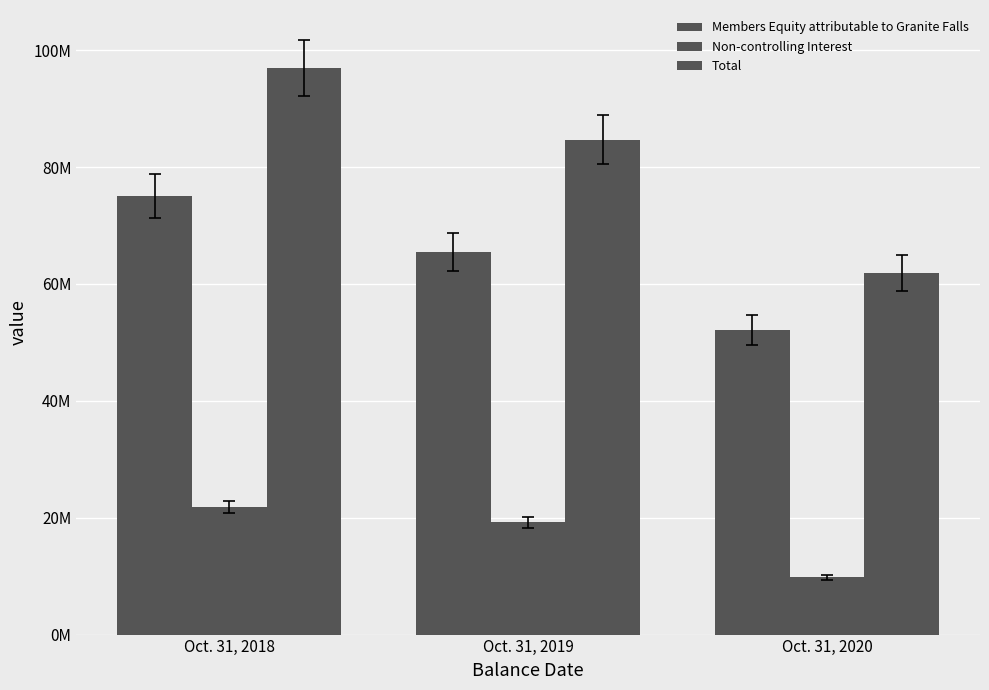

Are the bars horizontal?

No